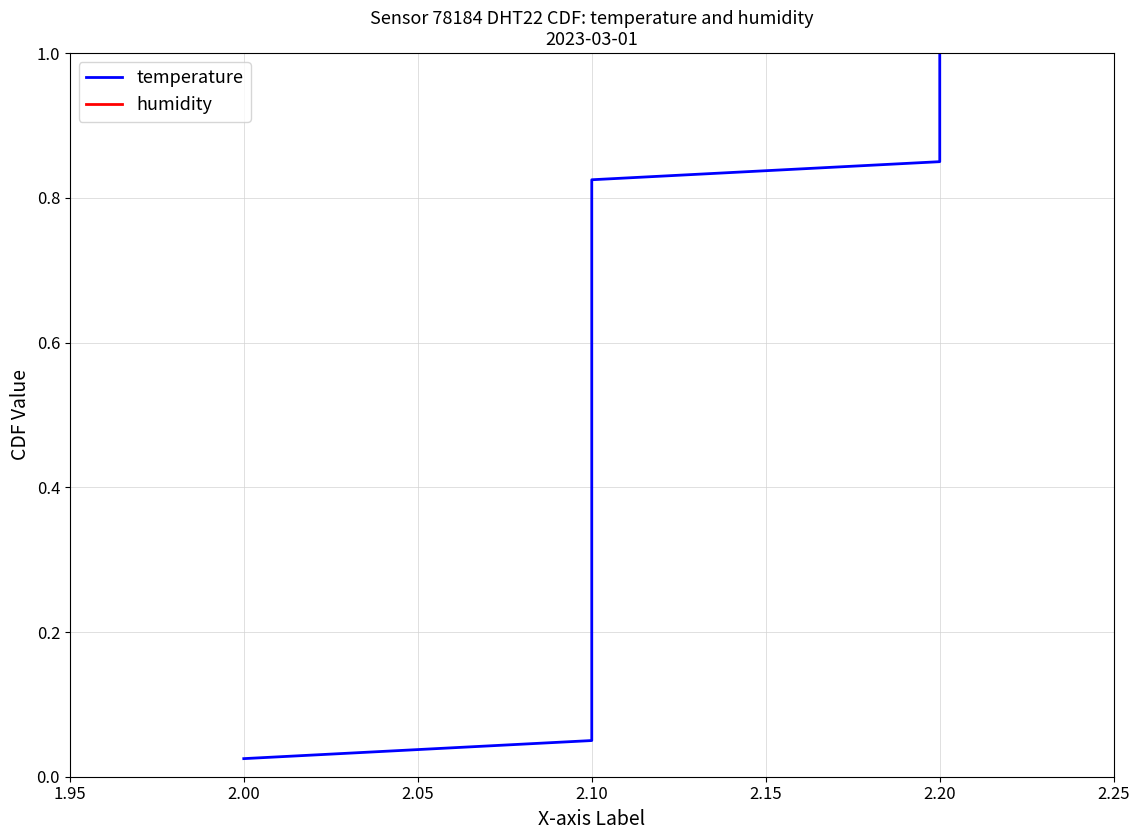

Which series has the largest total across all categories?

temperature